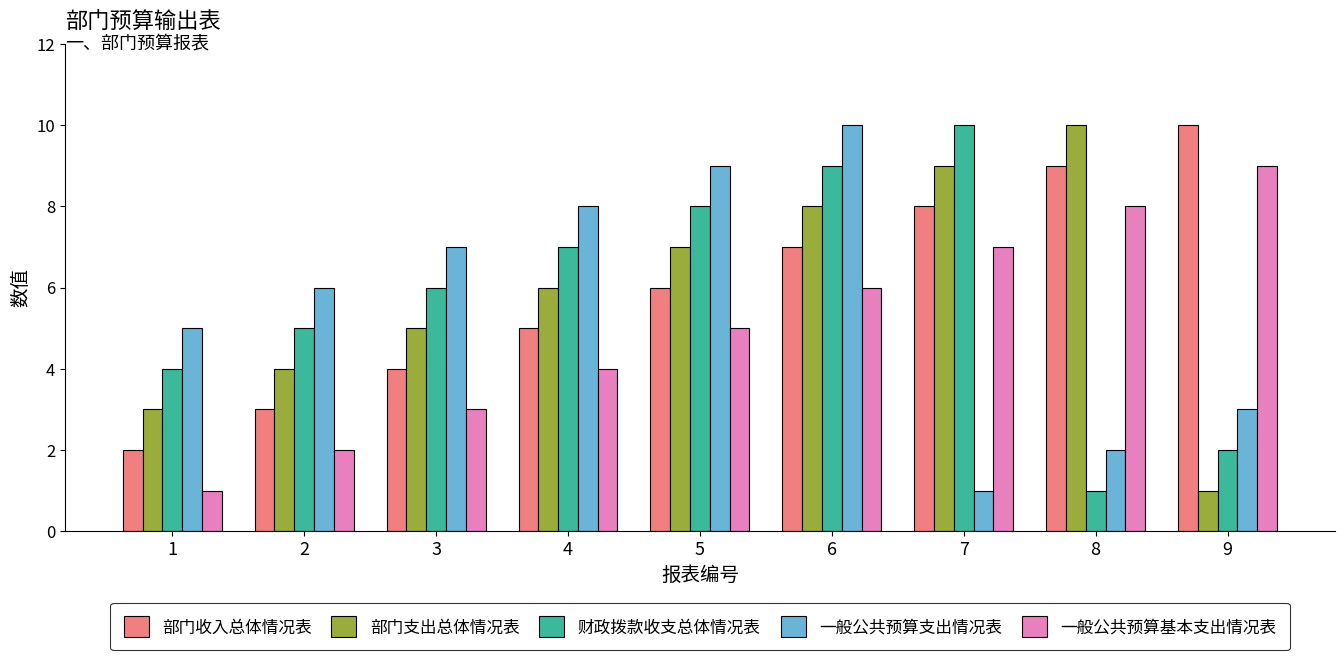

What is the approximate value of 一般公共预算基本支出情况表 at 3?

3